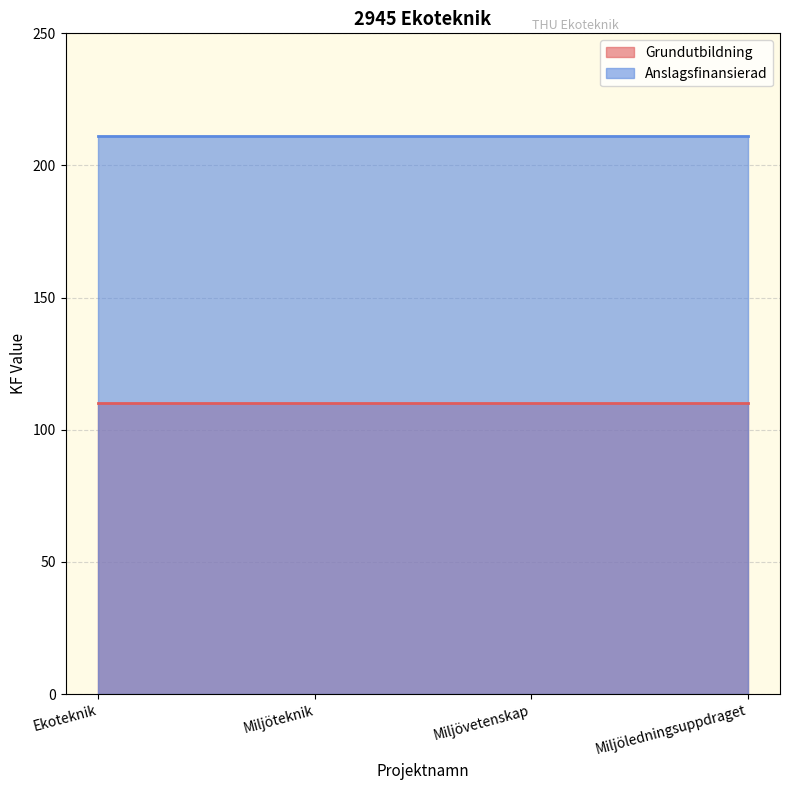

What is the average value of the Anslagsfinansierad series?

211